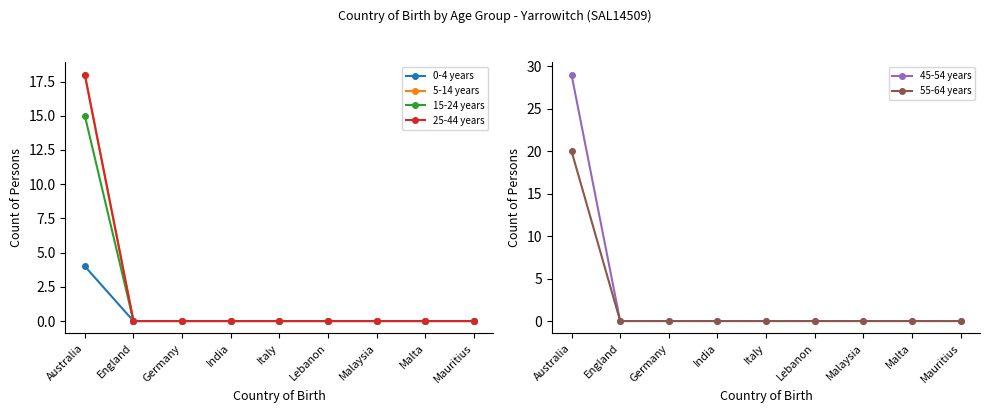

At which label is 5-14 years closest to 9?

Australia